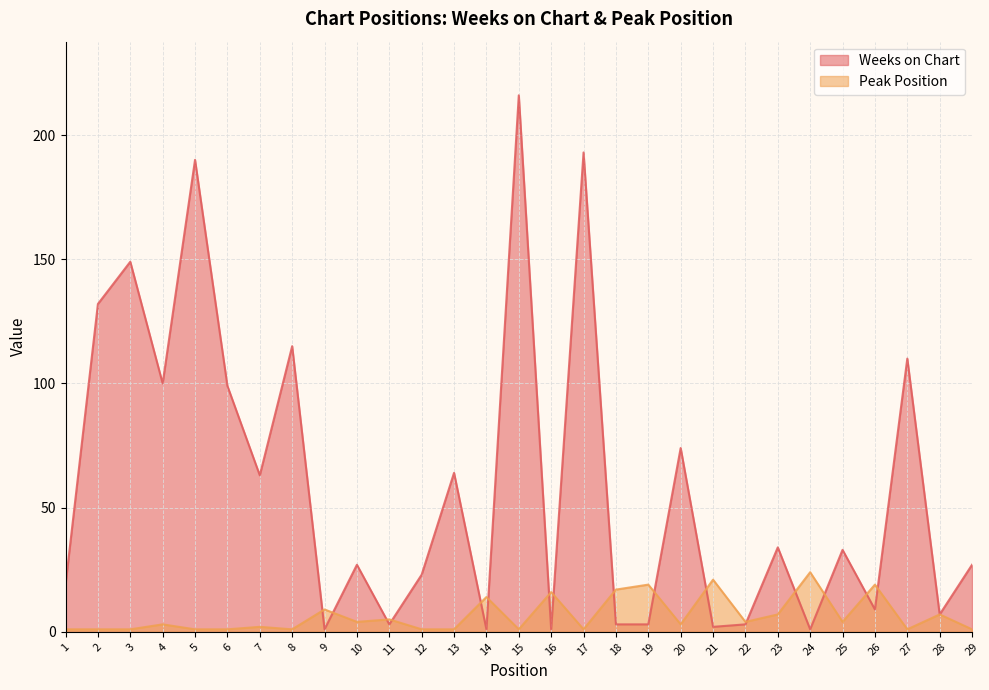

At which label does Weeks on Chart reach its peak?

15